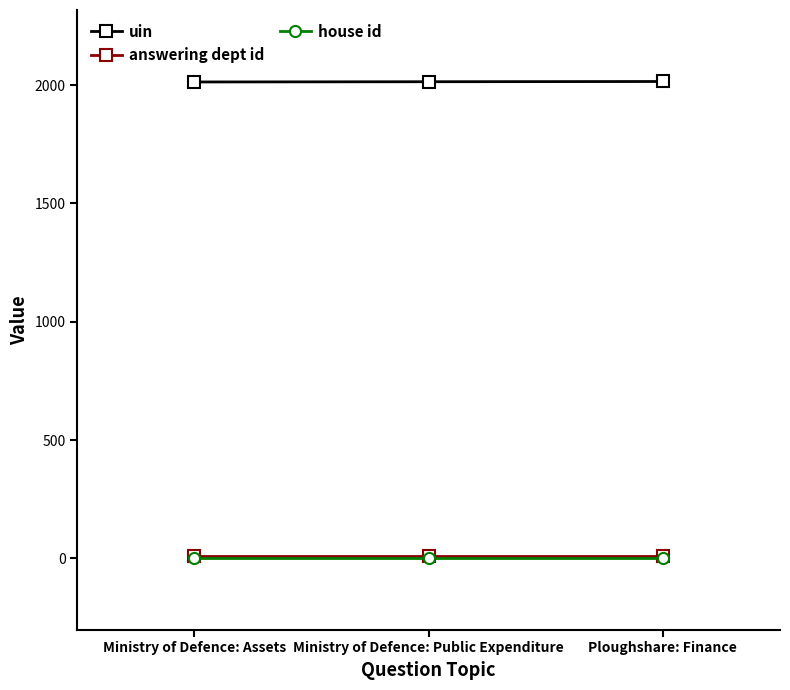

Which series has the largest total across all categories?

uin